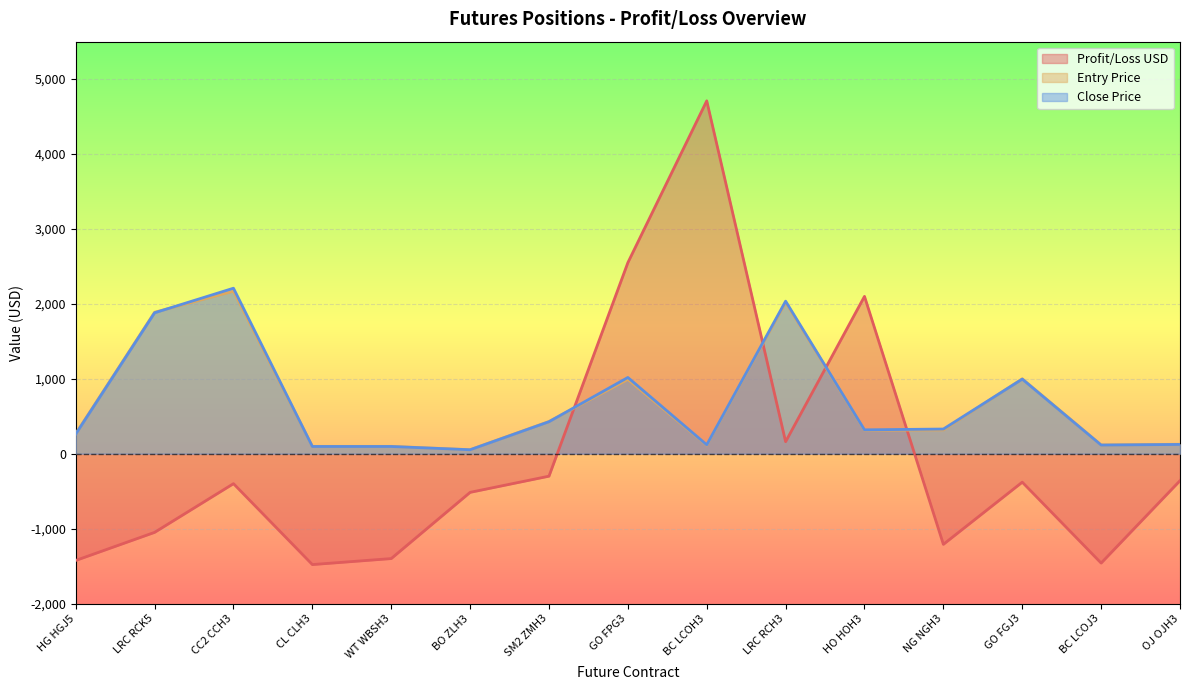

What is the label of the 12th point from the right?

CL CLH3